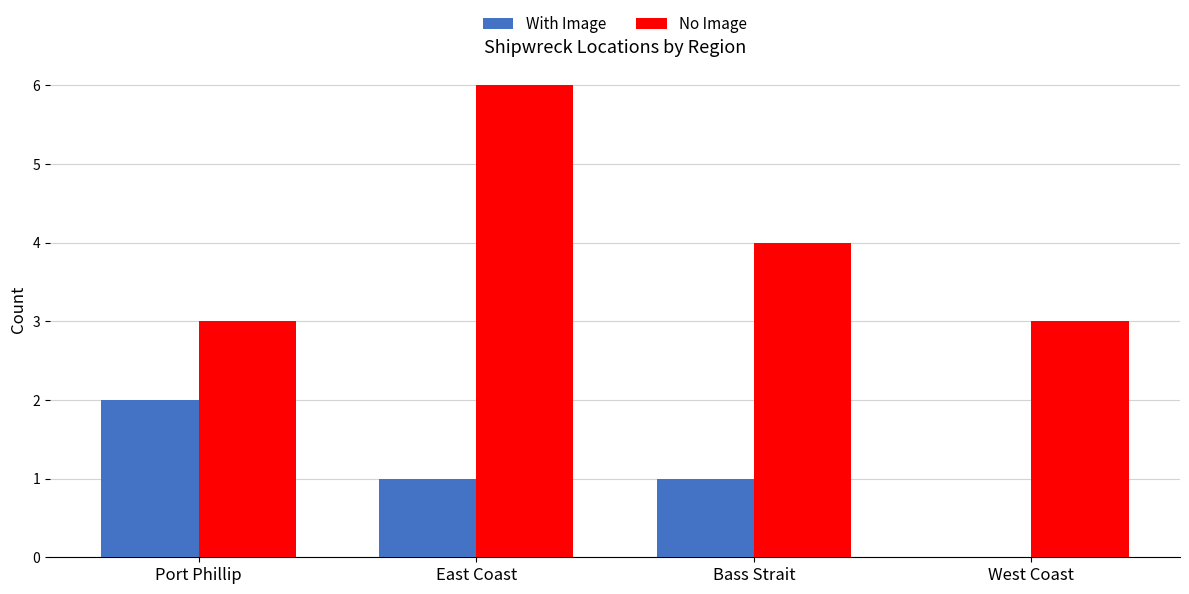

What is the total value across all series at Bass Strait?

5